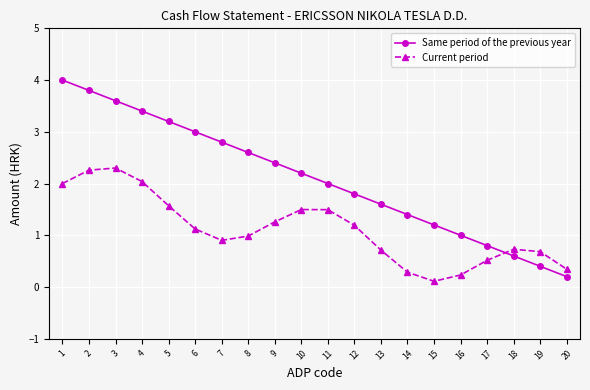

The value of Current period at 3 is 2.3. True or false?

True